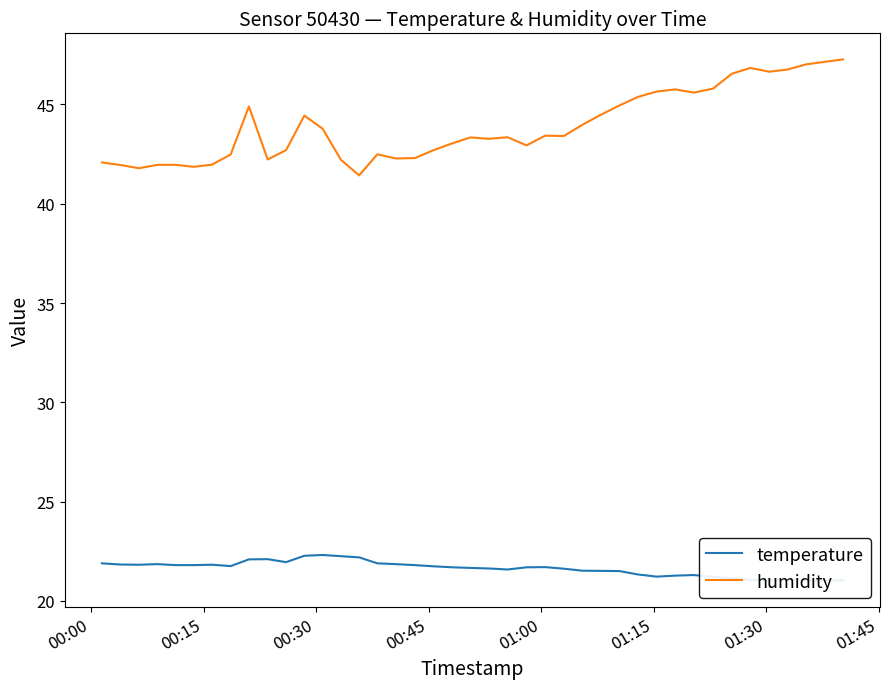

Reading left to right, transcribe all the data shown in this chart.

temperature: 21.9	21.8	21.8	21.9	21.8	21.8	21.8	21.8	22.1	22.1	21.9	22.3	22.3	22.2	22.2	21.9	21.9	21.8	21.7	21.7	21.7	21.6	21.6	21.7	21.7	21.6	21.5	21.5	21.5	21.3	21.2	21.3	21.3	21.2	21.1	21.1	21.0	21.1	21.0	21.0
humidity: 42.1	42.0	41.8	42.0	42.0	41.9	42.0	42.5	44.9	42.2	42.7	44.4	43.8	42.2	41.4	42.5	42.3	42.3	42.7	43.0	43.3	43.3	43.4	42.9	43.4	43.4	44.0	44.5	45.0	45.4	45.6	45.8	45.6	45.8	46.5	46.8	46.6	46.8	47.0	47.3